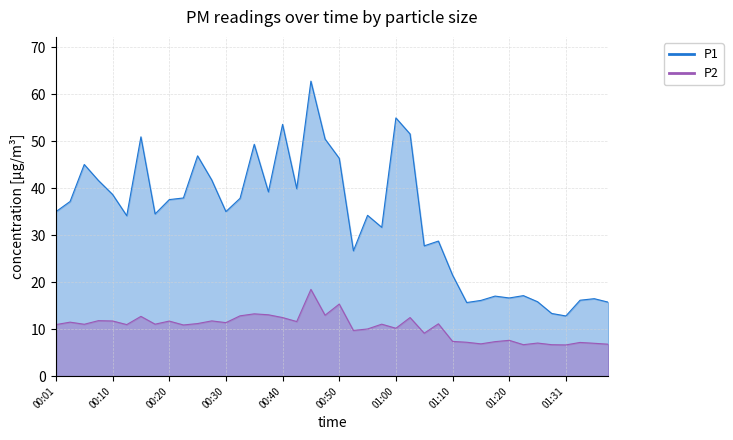

What is the label of the 17th point from the left?

00:40